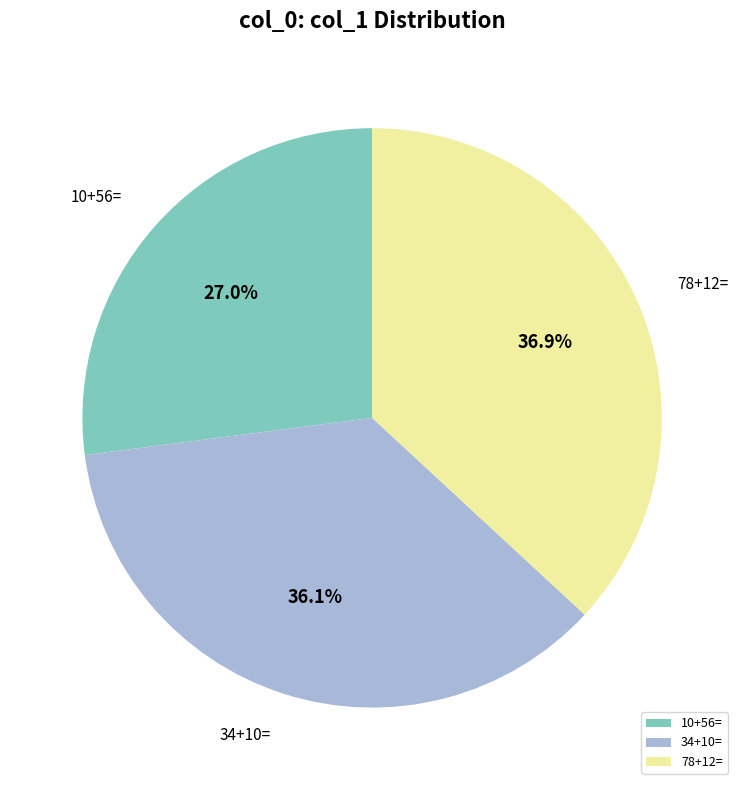

Is the sum of 34+10= and 78+12= greater than half?

Yes